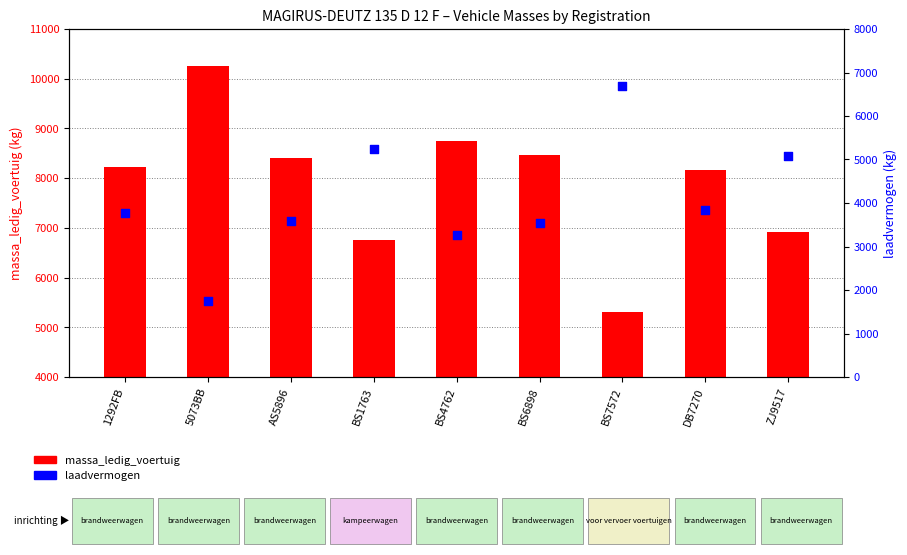

Which series contains the lowest Y value?

laadvermogen